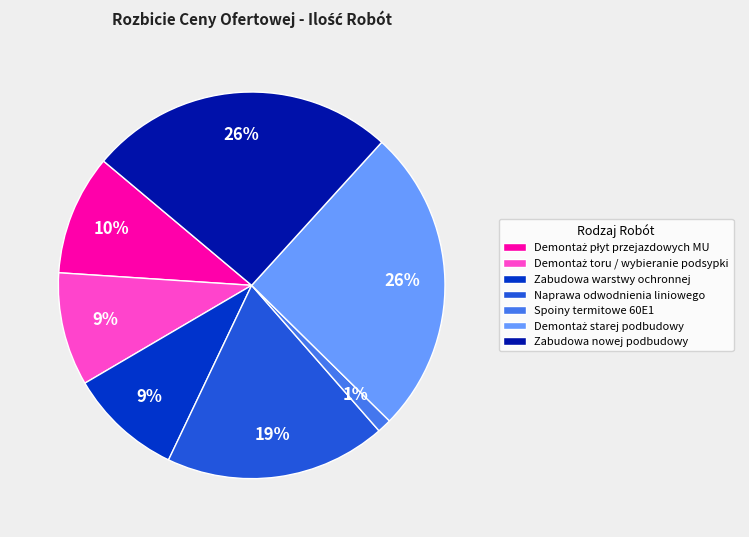

Which slice is the smallest?

Spoiny termitowe 60E1